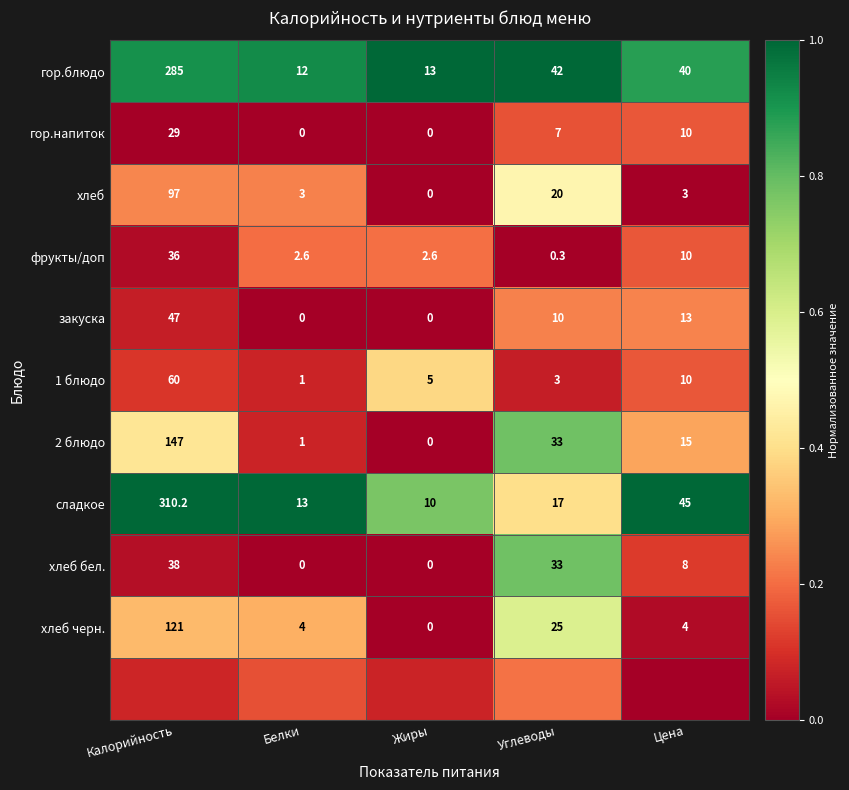

At which label is гор.напиток closest to 14?

Цена